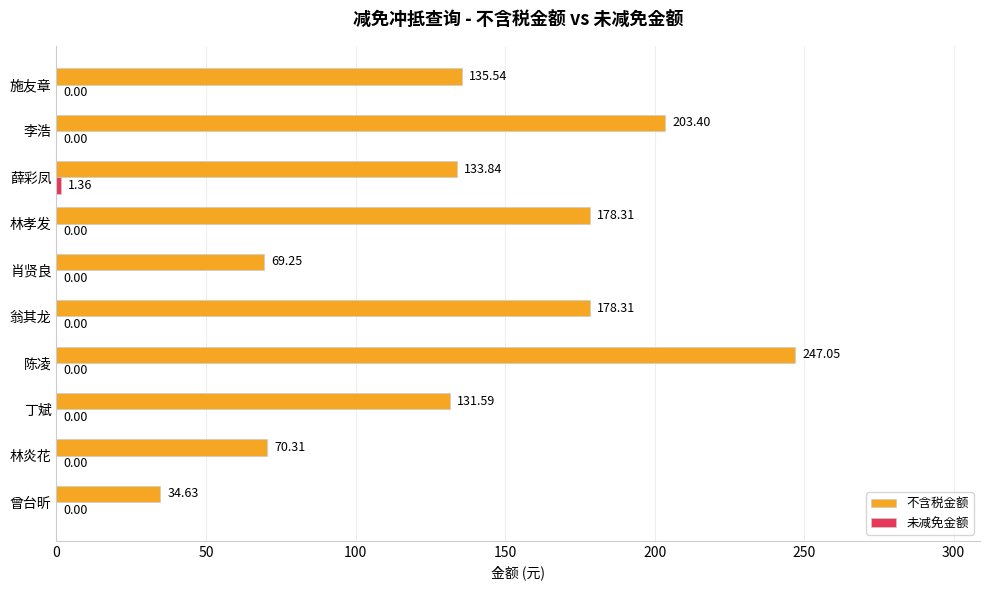

What is the total value across all series at 陈凌?

247.1